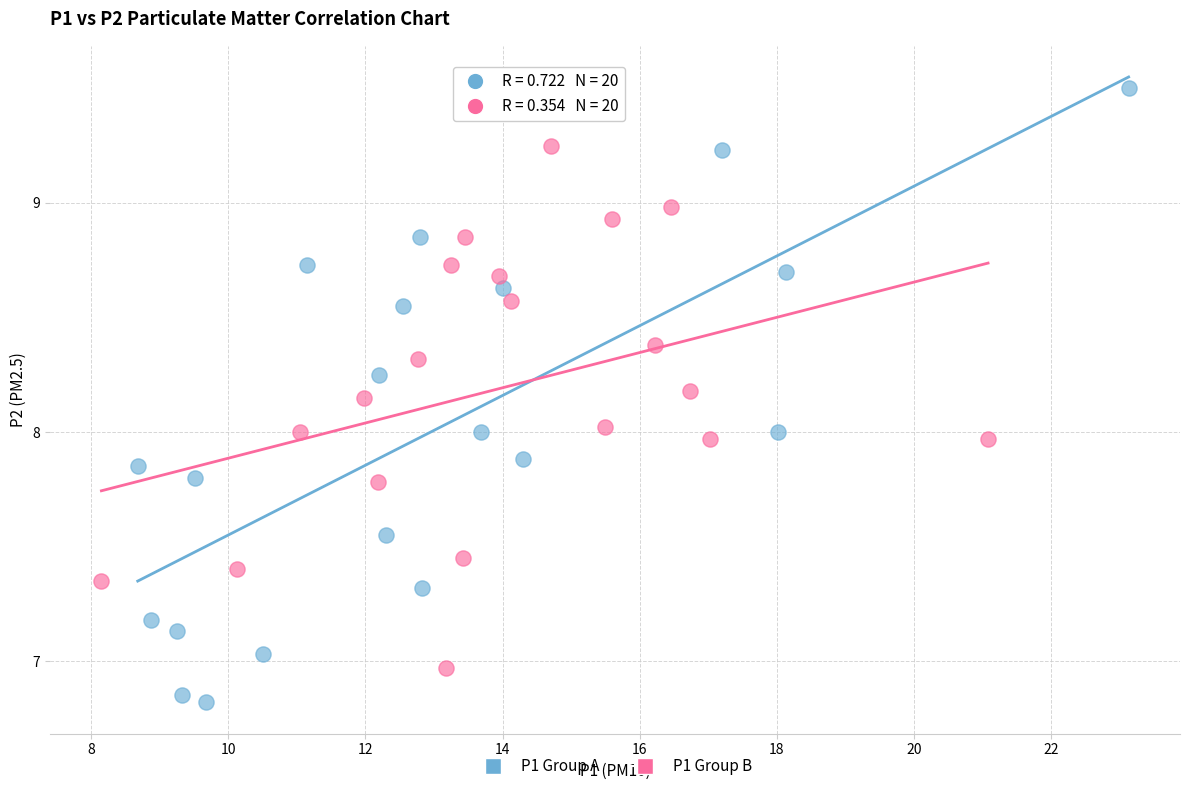

Which series reaches the minimum Y coordinate?

P1 Group A